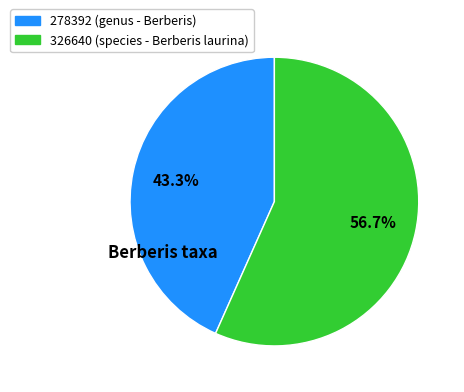

Is there a majority slice in this chart?

Yes